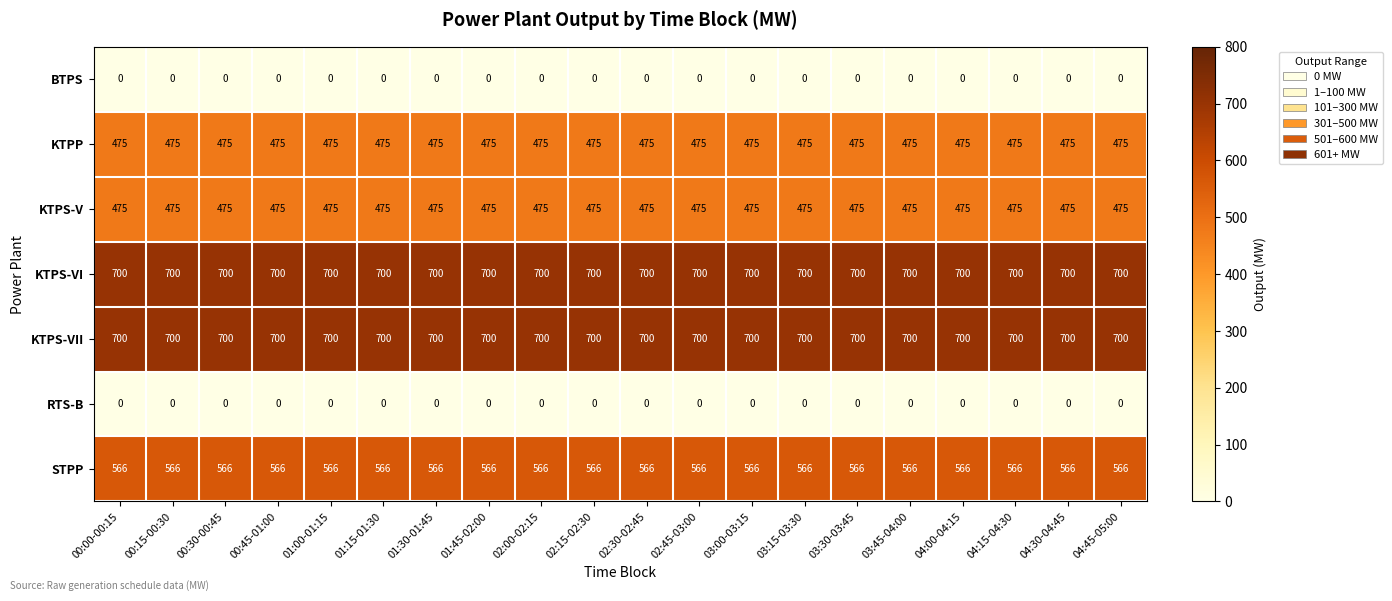

What is the maximum value shown in the chart?

700